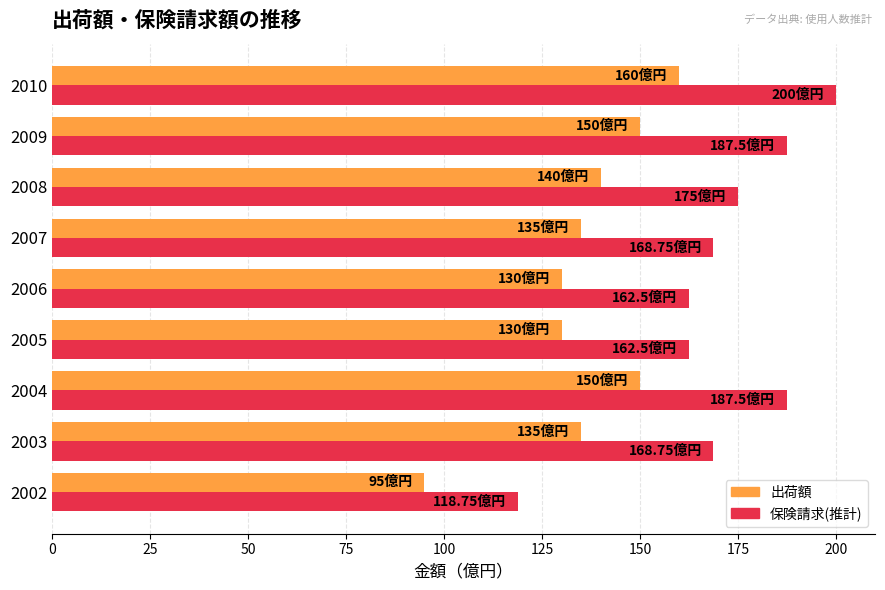

Rank the series at 2004 from lowest to highest value.

出荷額, 保険請求(推計)